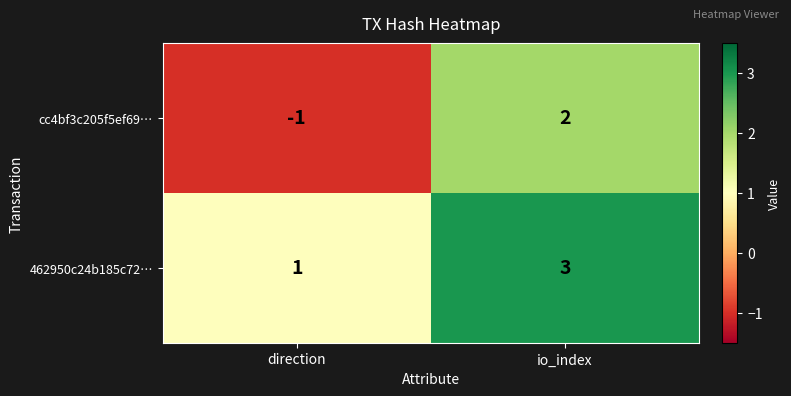

Which series changed the most between direction and io_index?

cc4bf3c205f5ef69…